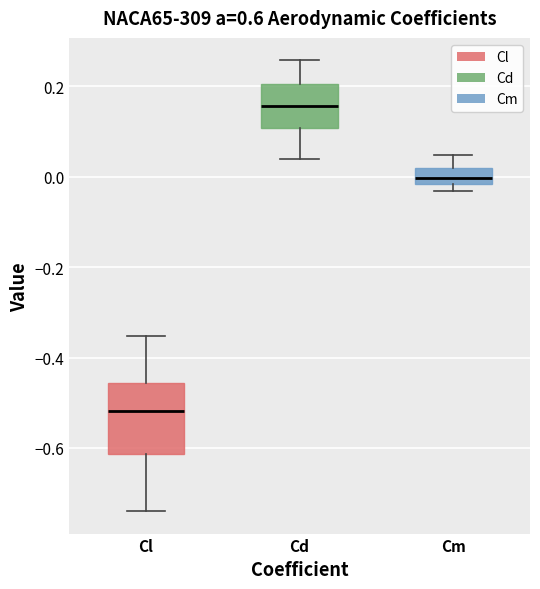

Reading left to right, read every box against the y-axis: the position of its median line, the range the box covers, and the ends of its whiskers. The values are not printed on the chart, so give them approximately, as read against the axis.

Cl: median -0.52, box -0.62 to -0.46, whiskers -0.74 to -0.36
Cd: median 0.16, box 0.10 to 0.20, whiskers 0.04 to 0.26
Cm: median 0.00, box -0.02 to 0.02, whiskers -0.04 to 0.04